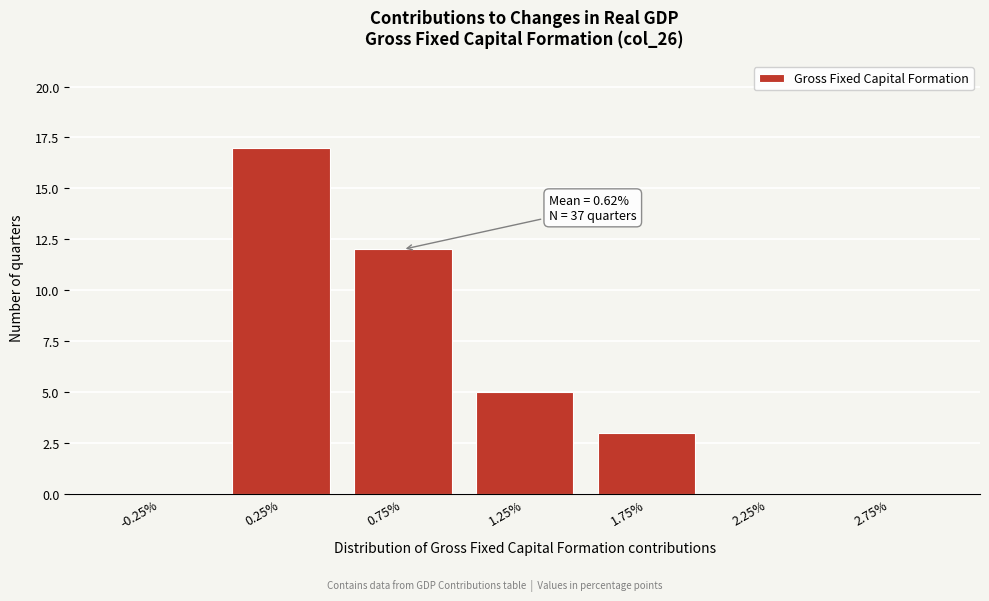

Reading left to right, list all the values displayed in this chart.

-0.25%=0	0.25%=17	0.75%=12	1.25%=5	1.75%=3	2.25%=0	2.75%=0